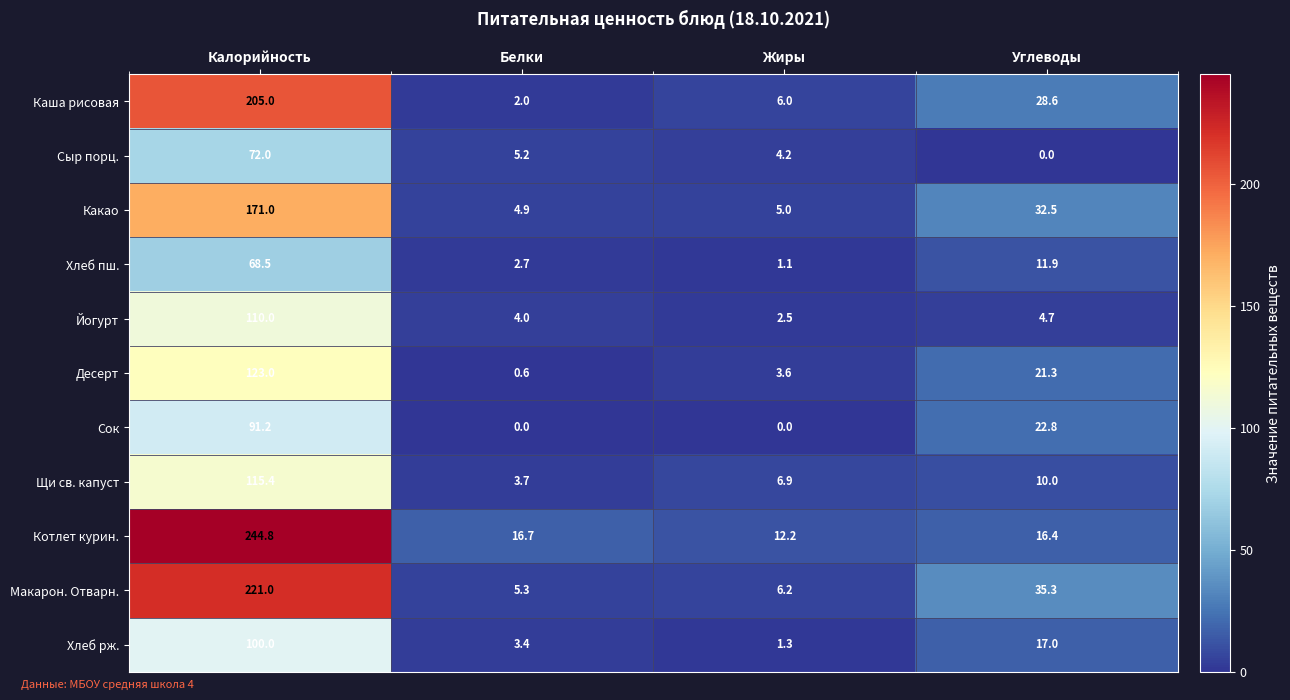

Which series changed the most between Белки and Углеводы?

Макарон. Отварн.